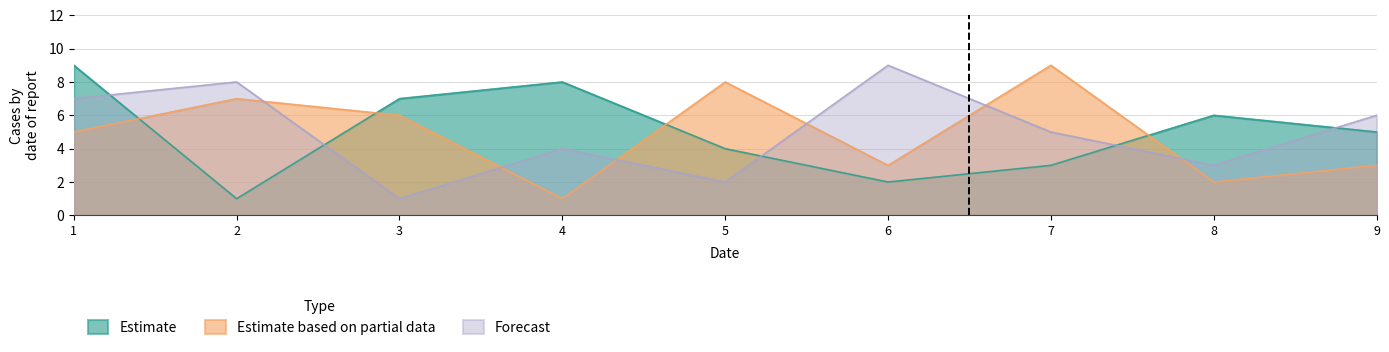

Does the chart display data point markers on the line(s)?

No